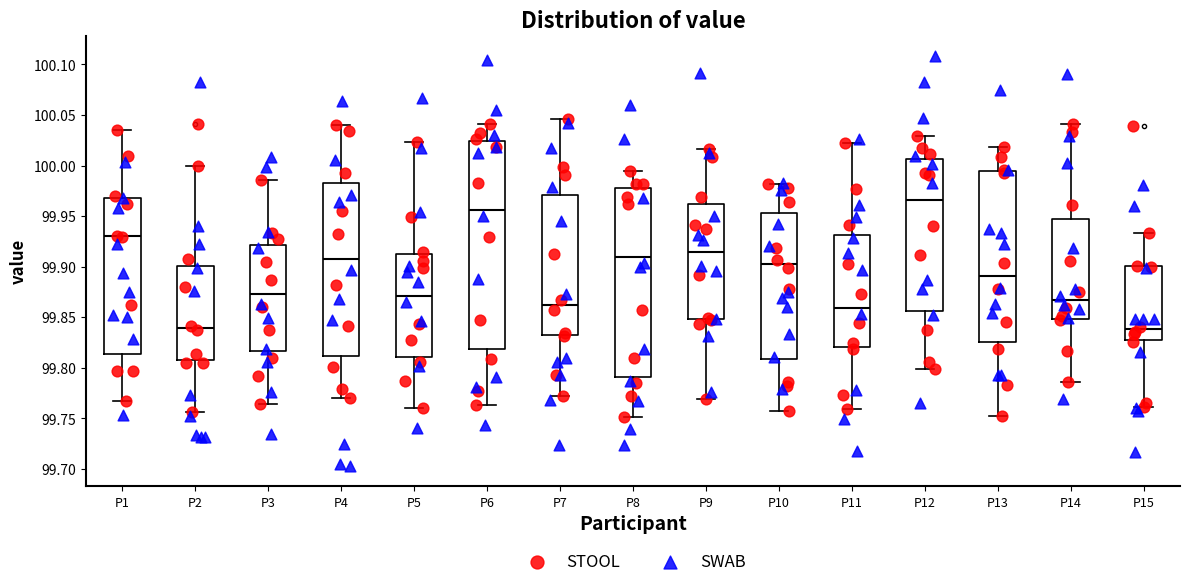

Reading left to right, transcribe this box plot: for each box, give where its median line is, the range the box spans, and where its two whiskers end, as read against the y-axis. The values are not printed on the chart, so give them approximately, as read against the axis.

P1: median 99.930, box 99.815 to 99.970, whiskers 99.765 to 100.035
P2: median 99.840, box 99.805 to 99.900, whiskers 99.755 to 100.000
P3: median 99.875, box 99.815 to 99.920, whiskers 99.765 to 99.985
P4: median 99.905, box 99.810 to 99.985, whiskers 99.770 to 100.040
P5: median 99.870, box 99.810 to 99.910, whiskers 99.760 to 100.025
P6: median 99.955, box 99.820 to 100.025, whiskers 99.765 to 100.040
P7: median 99.860, box 99.830 to 99.970, whiskers 99.770 to 100.045
P8: median 99.910, box 99.790 to 99.980, whiskers 99.750 to 99.995
P9: median 99.915, box 99.850 to 99.960, whiskers 99.770 to 100.015
P10: median 99.900, box 99.810 to 99.955, whiskers 99.760 to 99.980
P11: median 99.860, box 99.820 to 99.930, whiskers 99.760 to 100.020
P12: median 99.965, box 99.855 to 100.005, whiskers 99.800 to 100.030
P13: median 99.890, box 99.825 to 99.995, whiskers 99.750 to 100.020
P14: median 99.865, box 99.850 to 99.945, whiskers 99.785 to 100.040
P15: median 99.840, box 99.830 to 99.900, whiskers 99.760 to 99.935